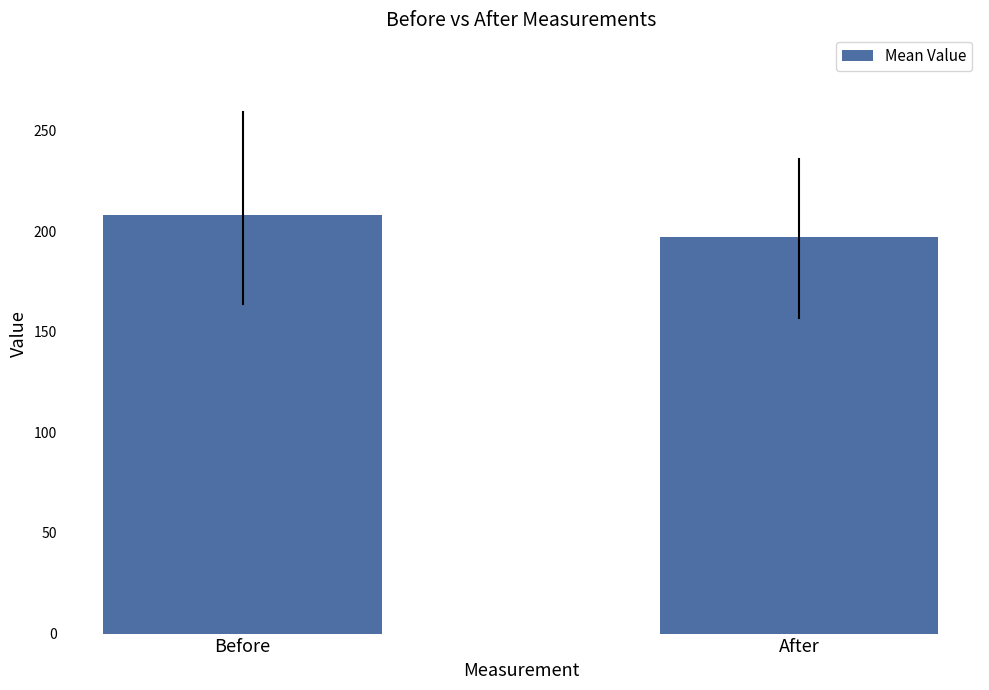

The chart shows a value of 108.9 at Before. True or false?

False